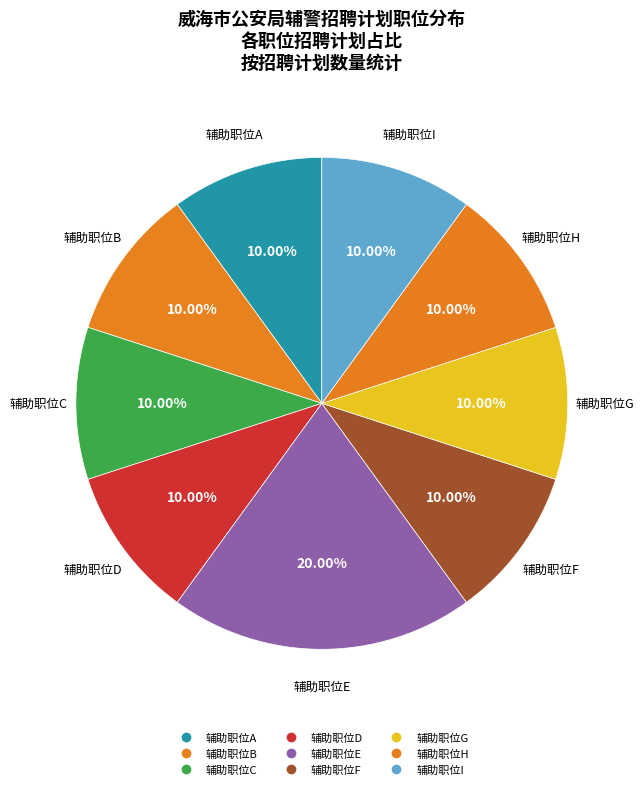

How many slices are in this pie chart?

9